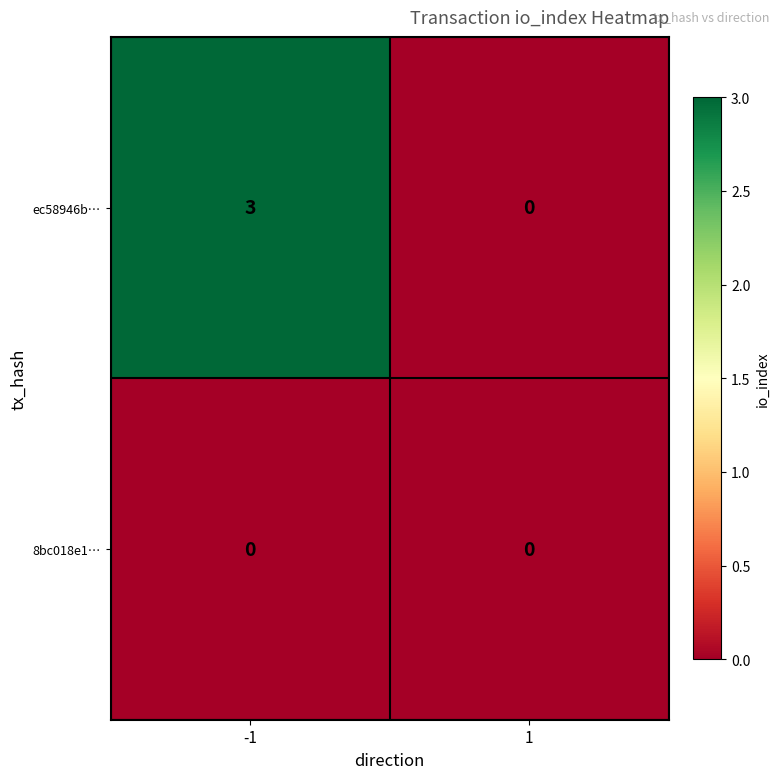

At which category is the sum across all series the highest?

-1